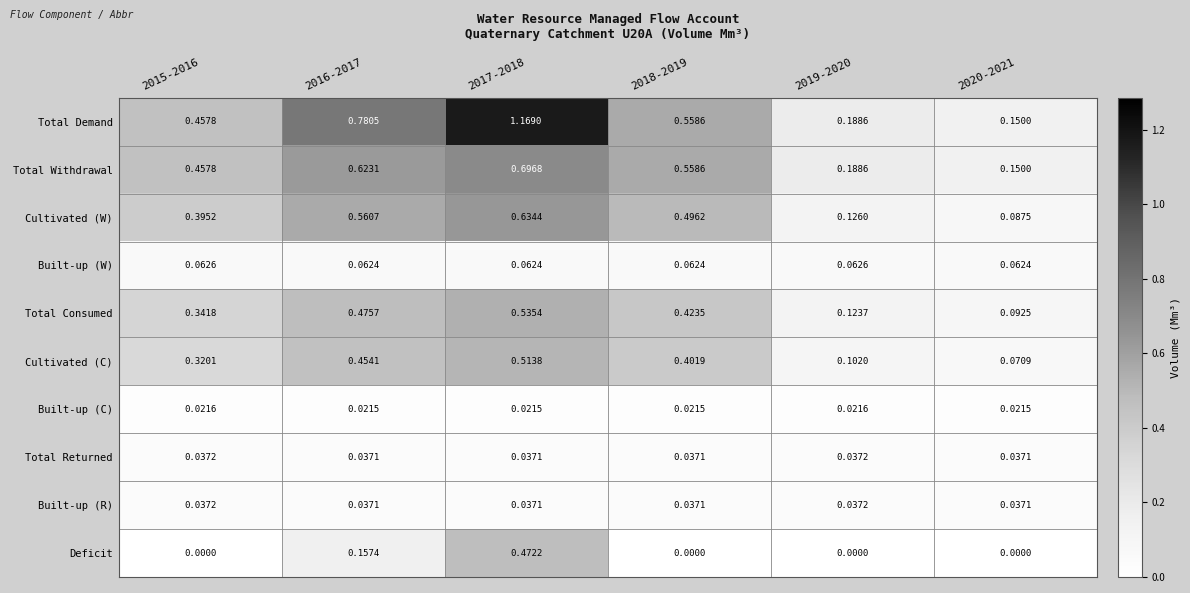

Which series has the largest total across all categories?

Total Demand